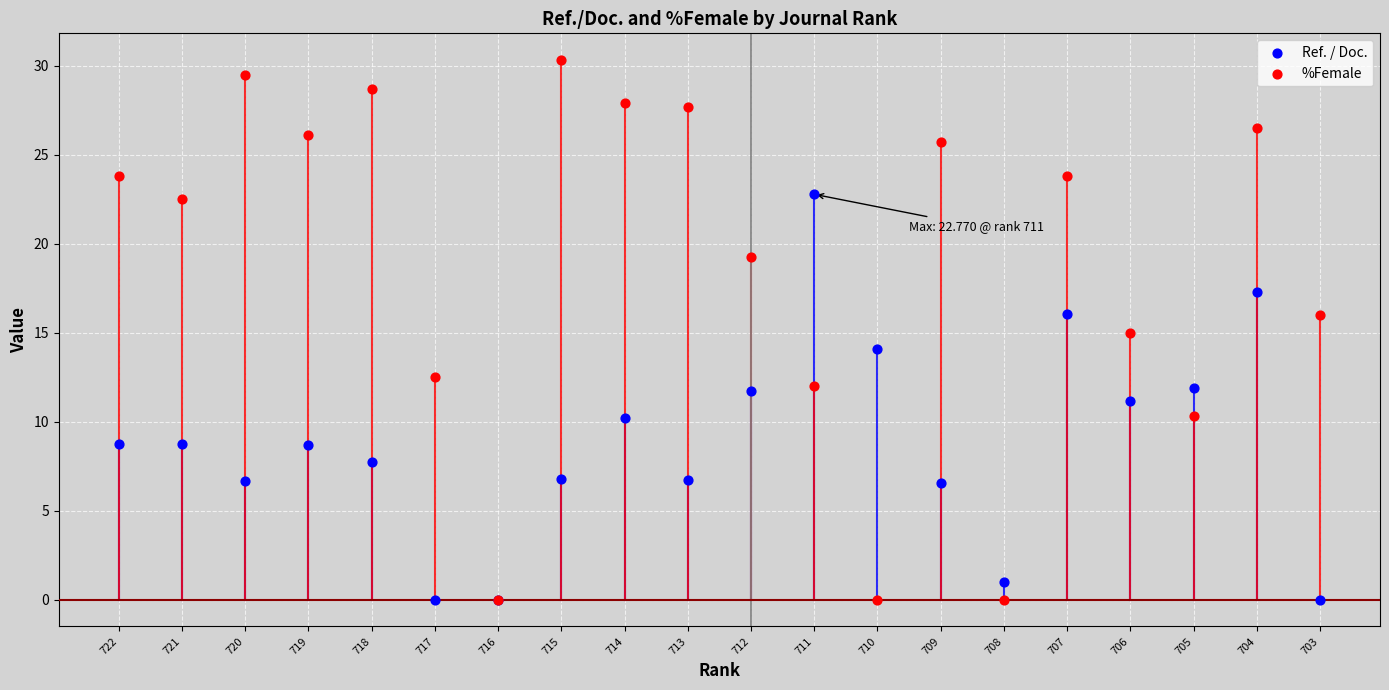

What are all the series names shown in the legend?

Ref. / Doc., %Female